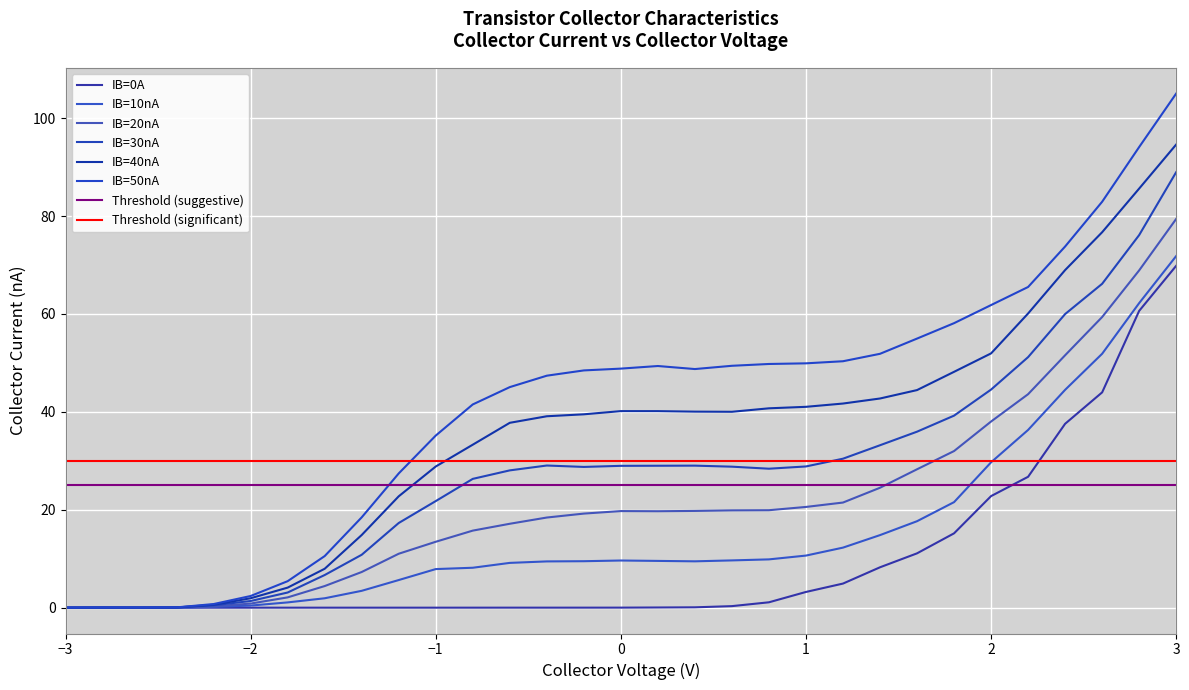

List the series in order of their overall mean, lowest first.

IB=0A, IB=10nA, IB=20nA, IB=30nA, IB=40nA, IB=50nA